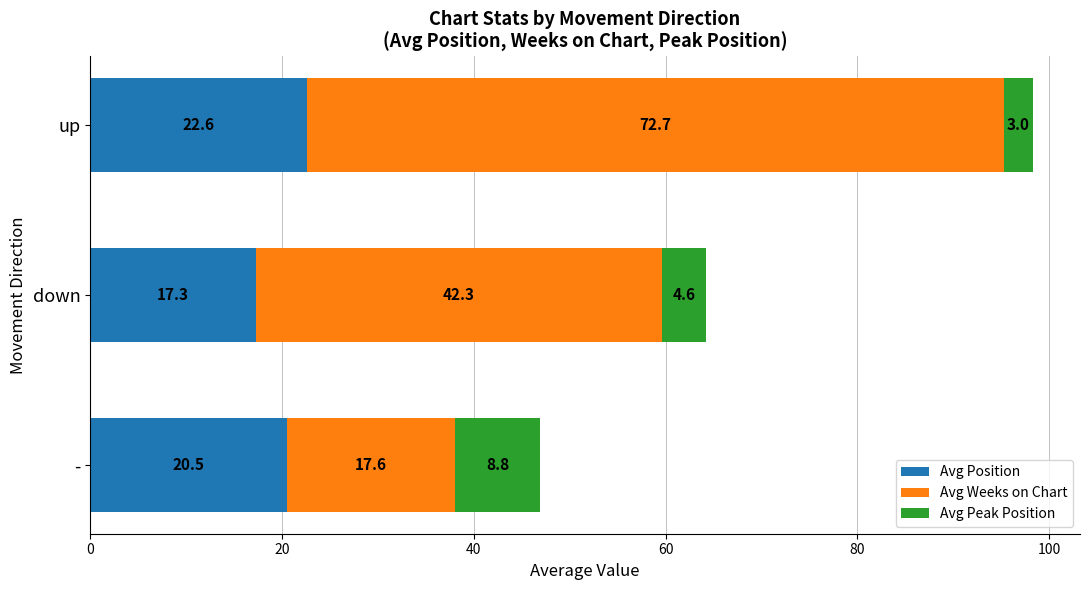

Rank the categories by Avg Position value from lowest to highest.

down, -, up